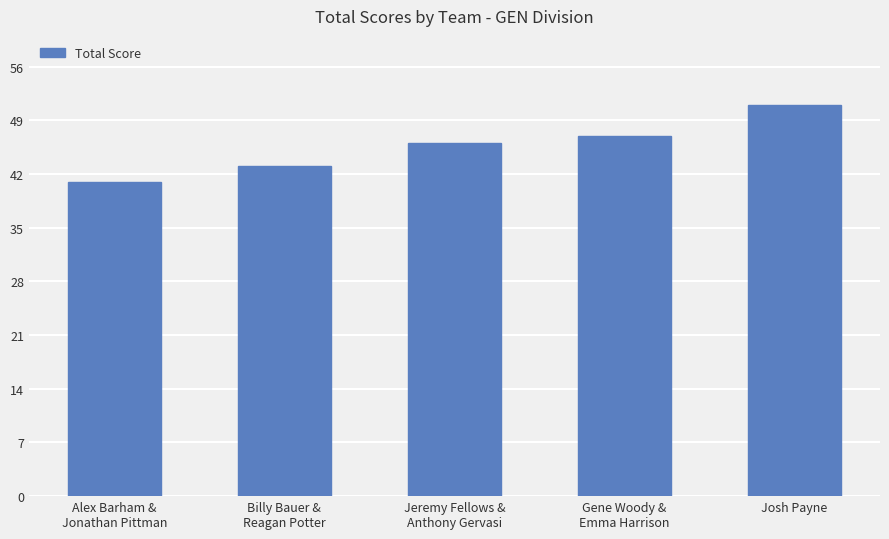

What is the difference between the second highest and second lowest values?

4